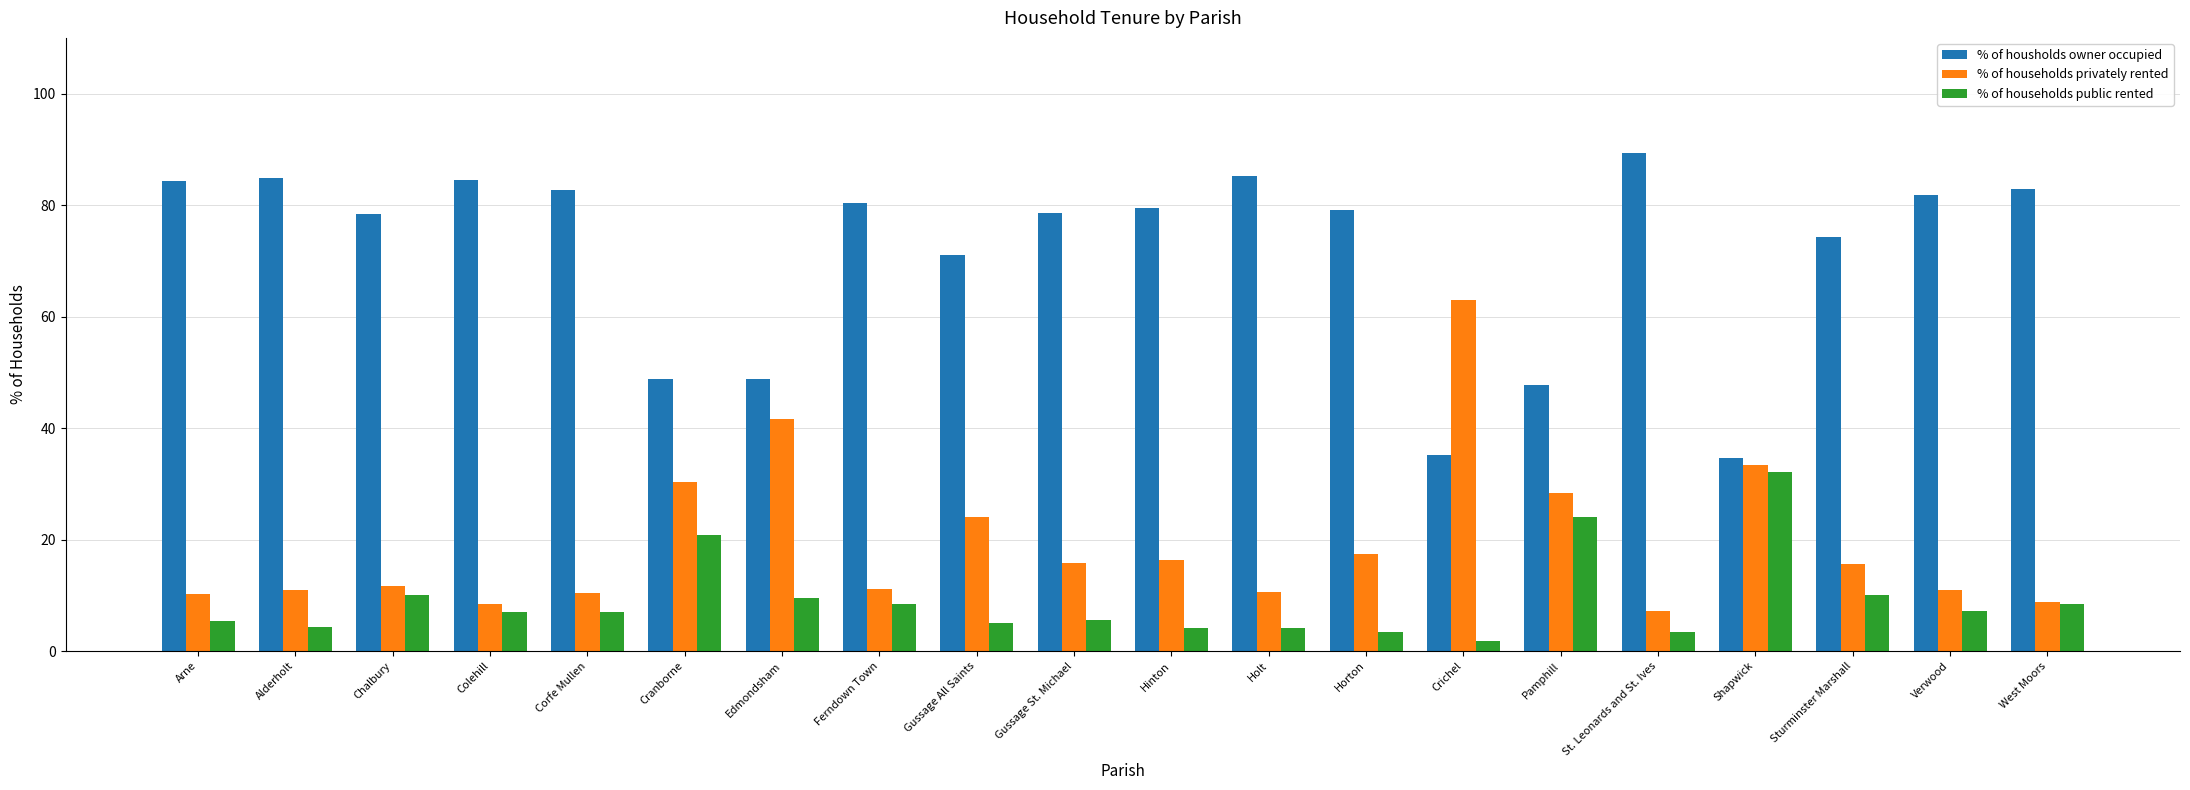

List the series in order of their overall mean, lowest first.

% of households public rented, % of households privately rented, % of housholds owner occupied